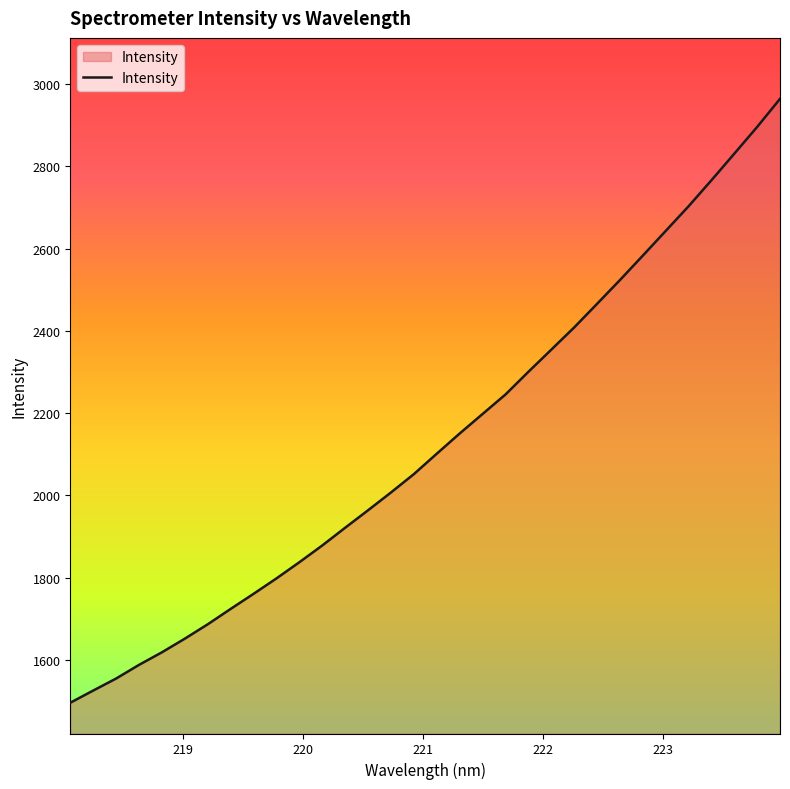

What is the difference between the maximum and minimum values?

1468.2